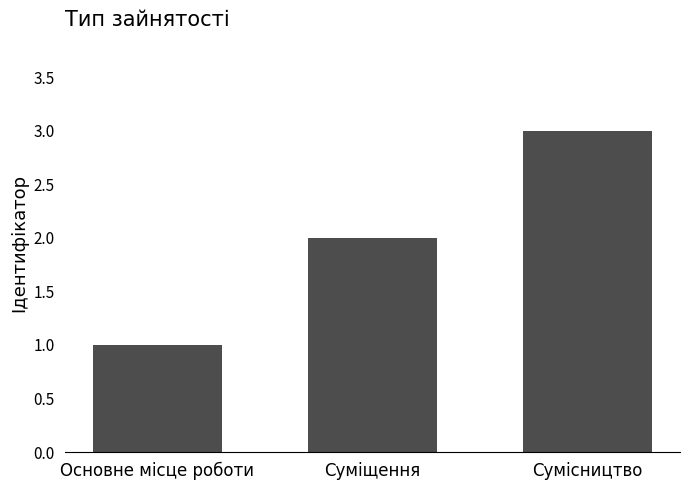

What is the sum of the values at Суміщення and Сумісництво?

5